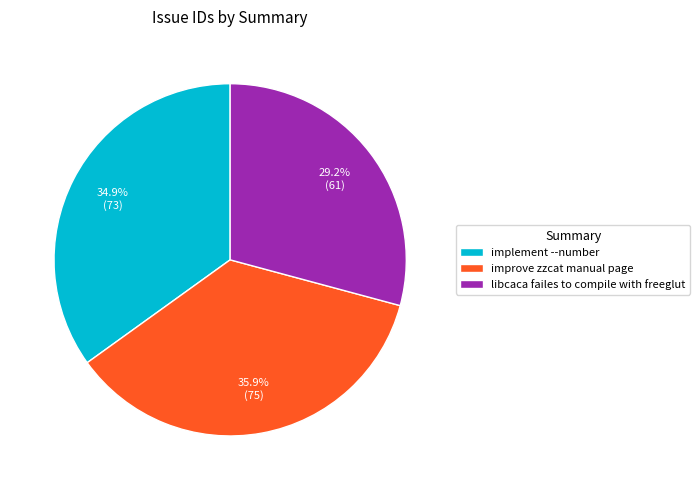

What percentage is the implement --number slice, to the nearest percent?

35%